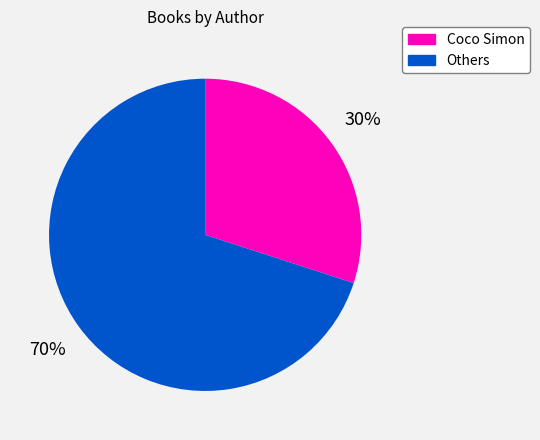

What is the smallest slice in the pie chart?

Coco Simon